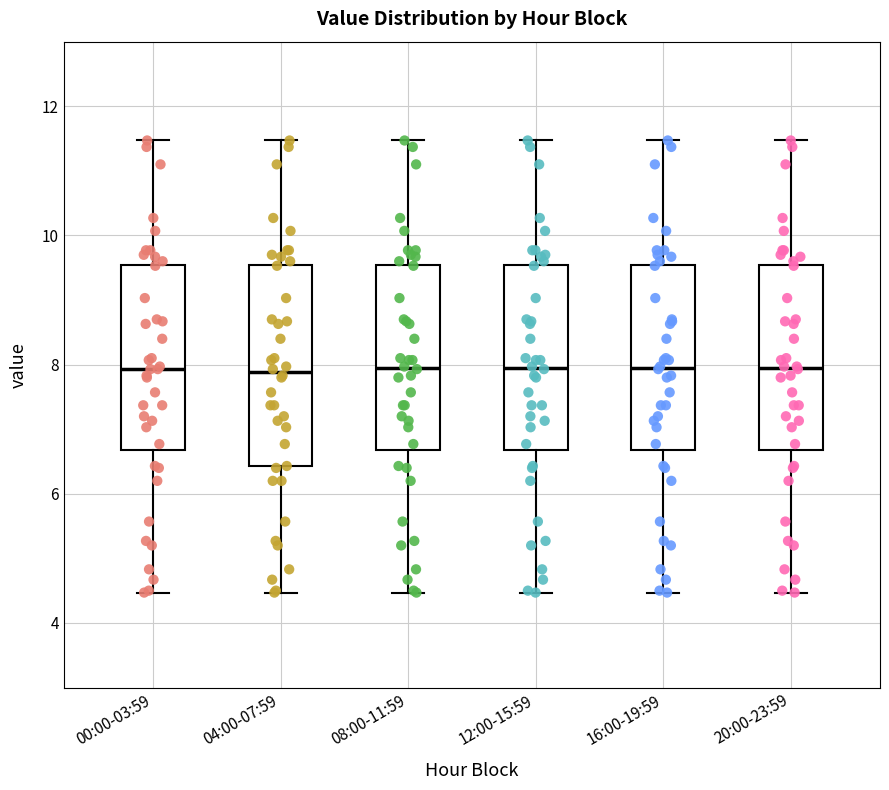

Reading left to right, transcribe this box plot: for each box, give where its median line is, the range the box spans, and where its two whiskers end, as read against the y-axis. The values are not printed on the chart, so give them approximately, as read against the axis.

00:00-03:59: median 8.0, box 6.6 to 9.6, whiskers 4.4 to 11.4
04:00-07:59: median 7.8, box 6.4 to 9.6, whiskers 4.4 to 11.4
08:00-11:59: median 8.0, box 6.6 to 9.6, whiskers 4.4 to 11.4
12:00-15:59: median 8.0, box 6.6 to 9.6, whiskers 4.4 to 11.4
16:00-19:59: median 8.0, box 6.6 to 9.6, whiskers 4.4 to 11.4
20:00-23:59: median 8.0, box 6.6 to 9.6, whiskers 4.4 to 11.4